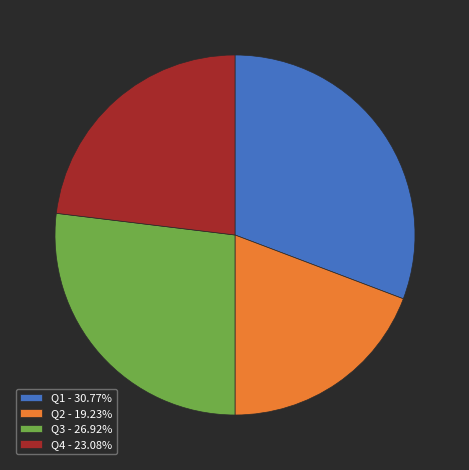

How many slices are in this pie chart?

4